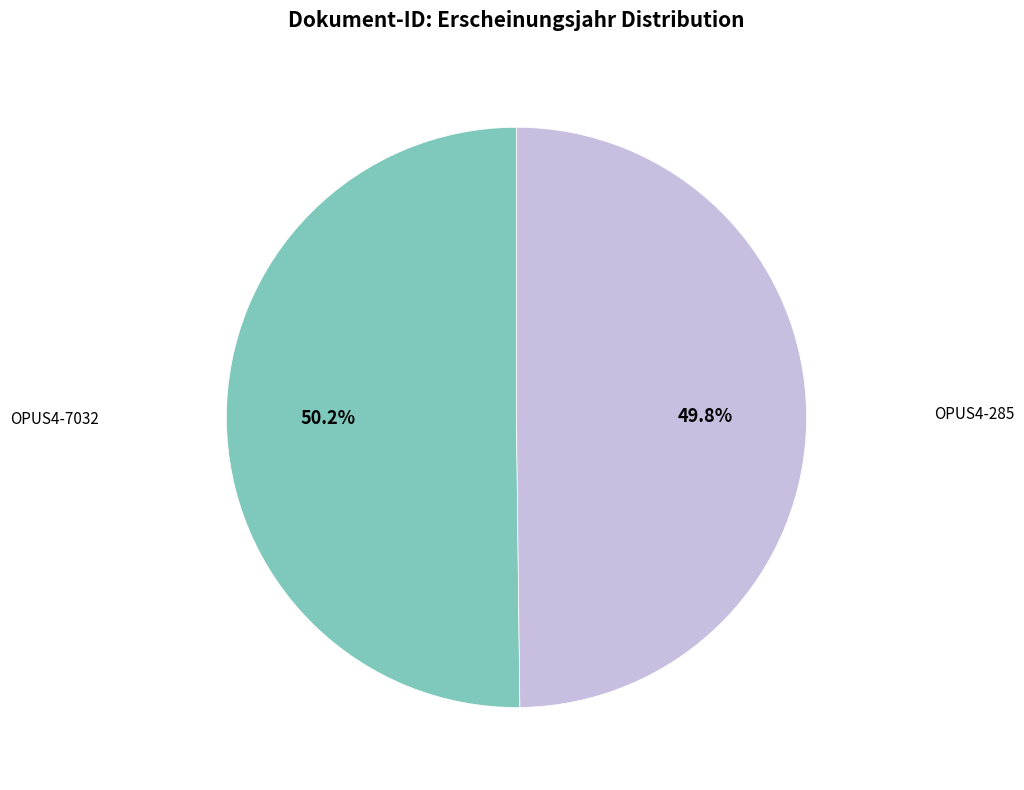

Is the sum of OPUS4-285 and OPUS4-7032 greater than half?

Yes